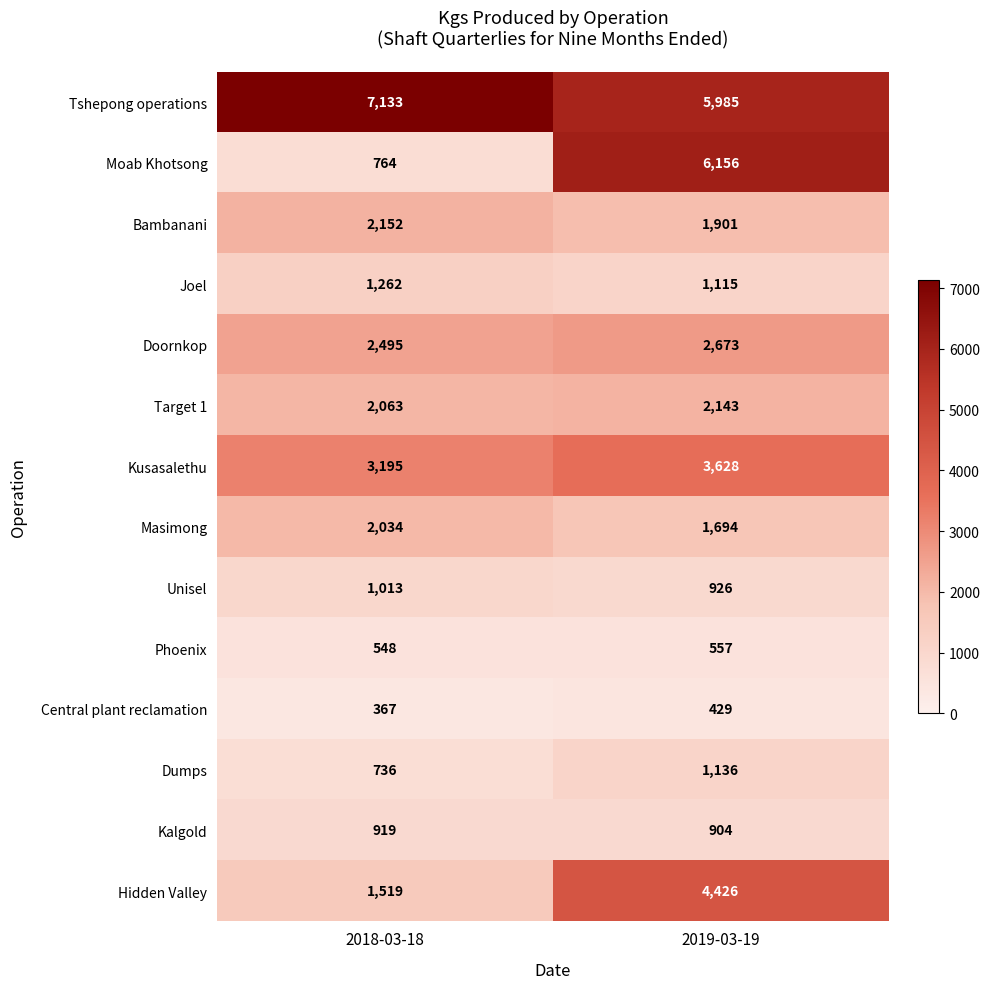

Reading right to left, list all the values displayed in this chart.

Tshepong operations: 5985	7133
Moab Khotsong: 6156	764
Bambanani: 1901	2152
Joel: 1115	1262
Doornkop: 2673	2495
Target 1: 2143	2063
Kusasalethu: 3628	3195
Masimong: 1694	2034
Unisel: 926	1013
Phoenix: 557	548
Central plant reclamation: 429	367
Dumps: 1136	736
Kalgold: 904	919
Hidden Valley: 4426	1519